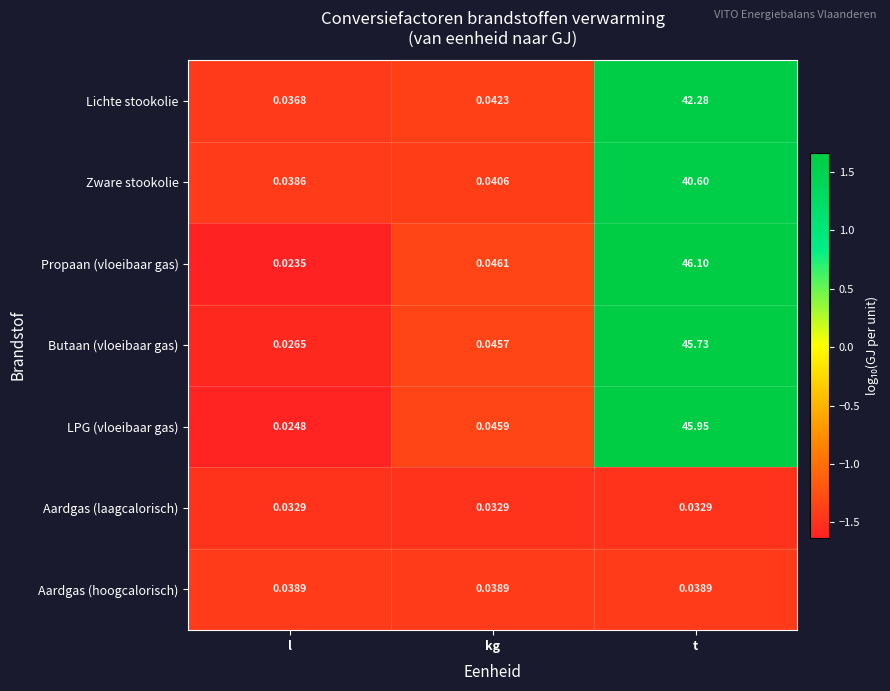

Rank the series by their maximum value, from lowest to highest.

Aardgas (laagcalorisch), Aardgas (hoogcalorisch), Zware stookolie, Lichte stookolie, Butaan (vloeibaar gas), LPG (vloeibaar gas), Propaan (vloeibaar gas)